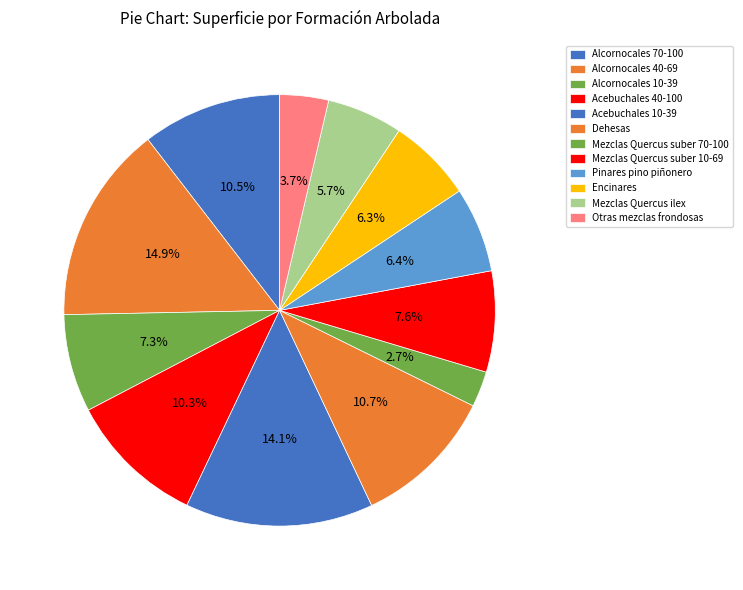

Combined, do Encinares and Otras mezclas frondosas account for over 50%?

No